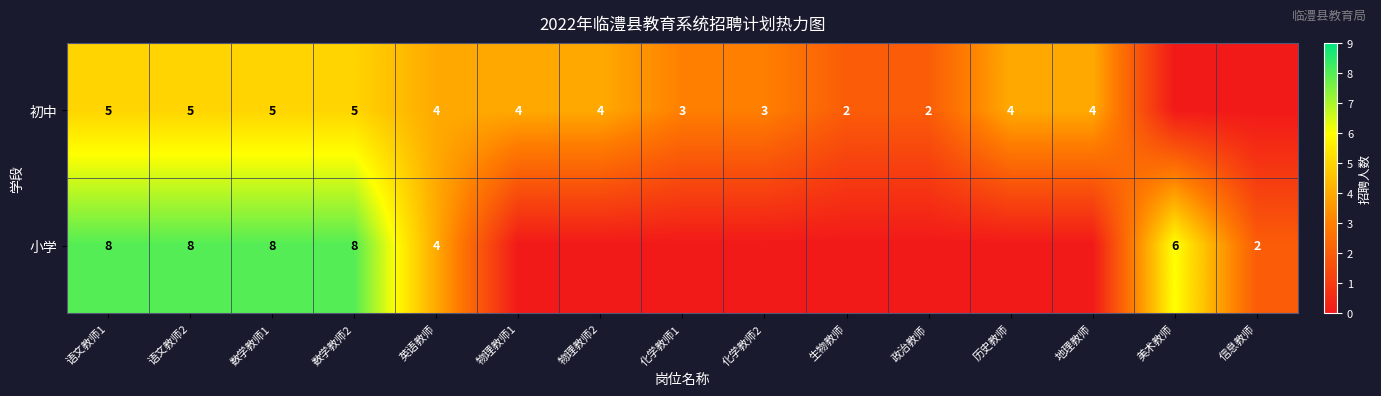

The value of 初中 at 化学教师2 is 3. True or false?

True